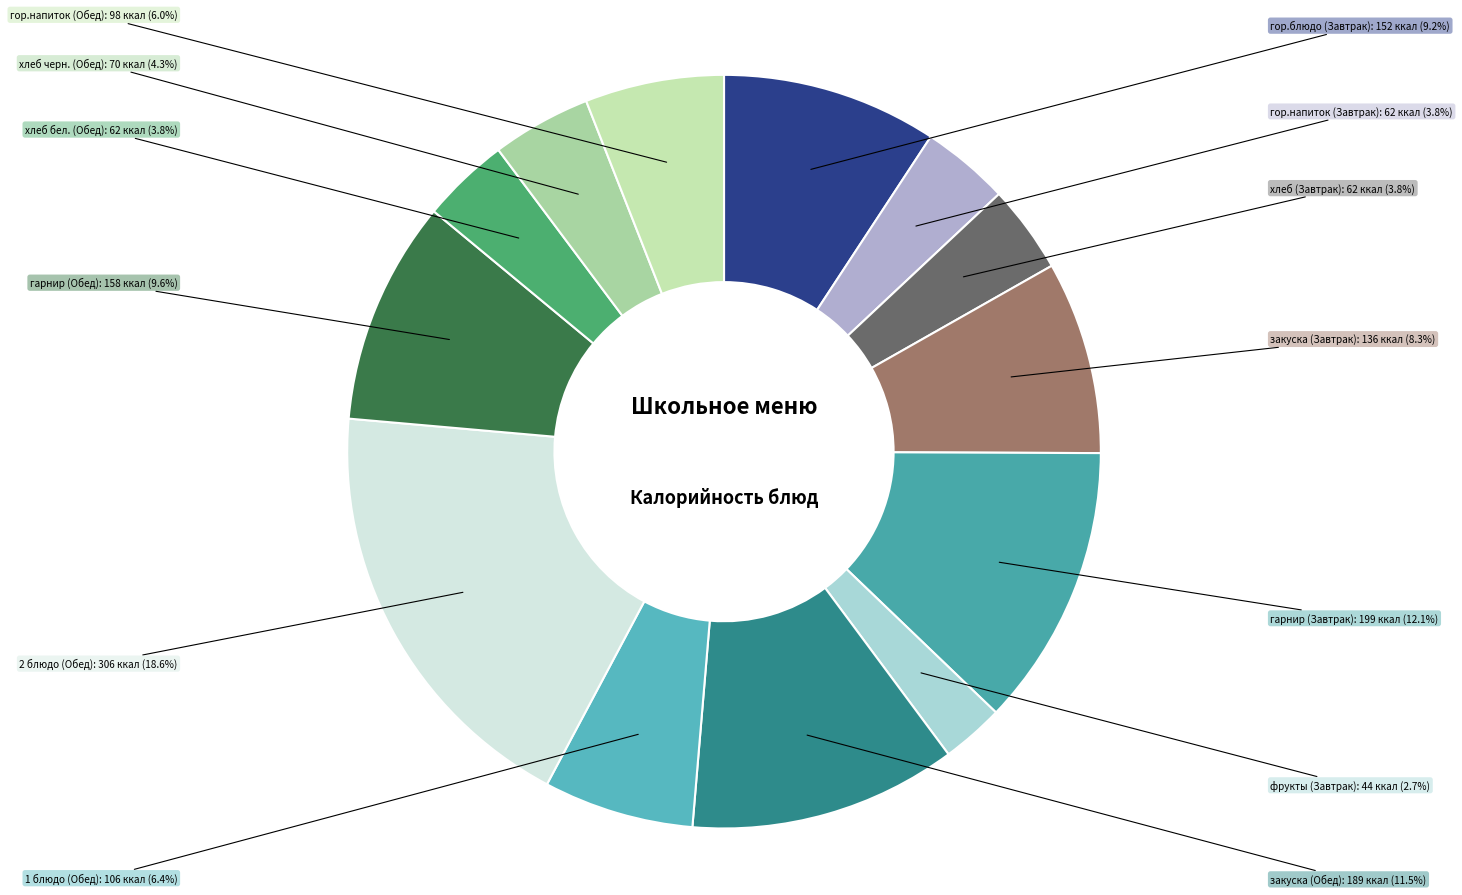

Which category has the smallest portion of the pie?

фрукты (Завтрак)